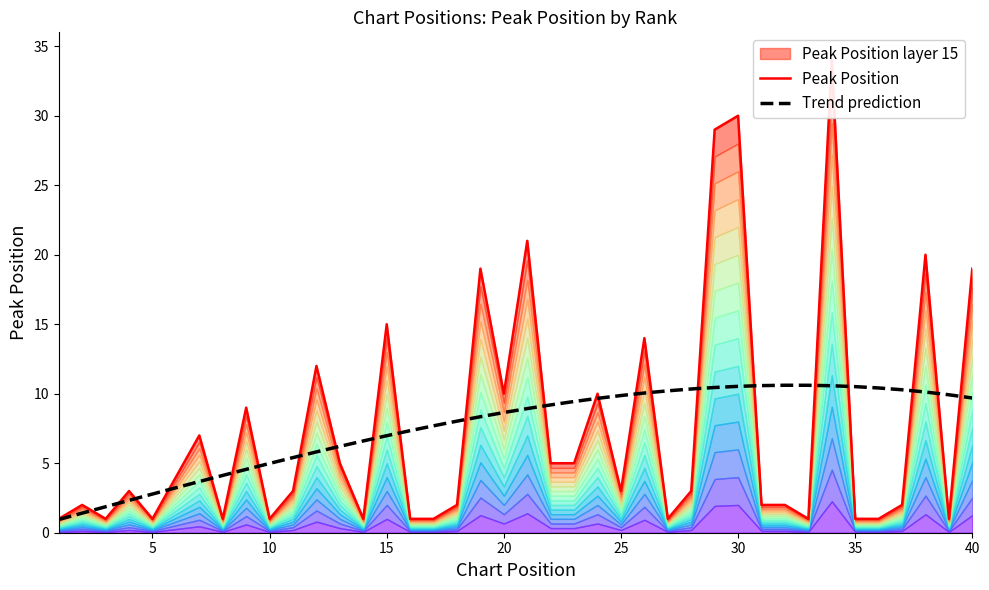

Rank the series by their maximum value, from lowest to highest.

Trend prediction, Peak Position